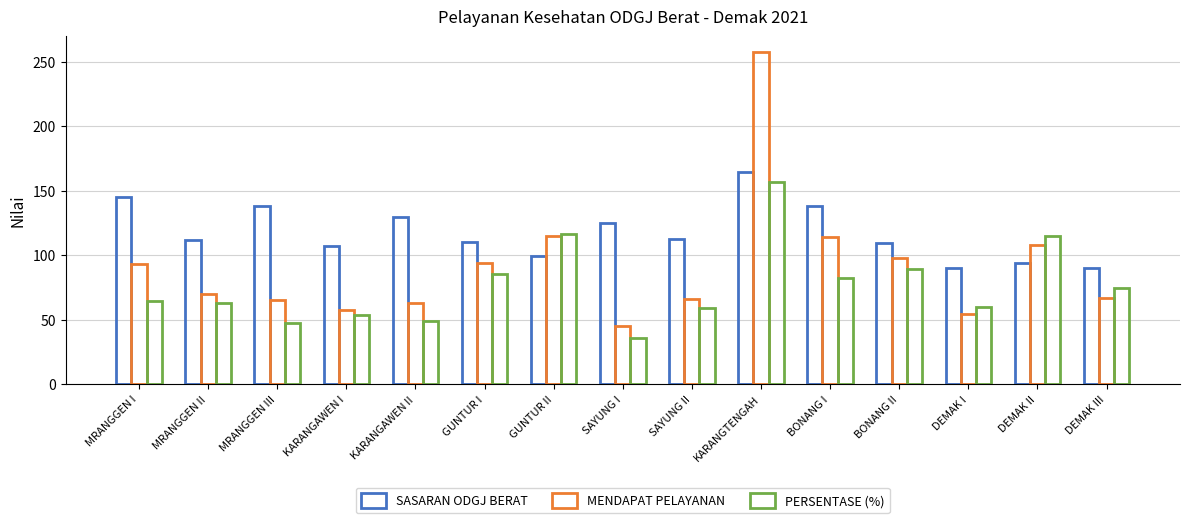

Reading left to right, list all the values displayed in this chart.

SASARAN ODGJ BERAT: 144.8	111.3	138.4	106.6	129.6	109.9	98.9	125.2	112.6	164.1	138.1	109.7	90.2	93.8	89.7
MENDAPAT PELAYANAN: 93.0	70.0	65.0	57.0	63.0	94.0	115.0	45.0	66.0	257.0	114.0	98.0	54.0	108.0	67.0
PERSENTASE (%): 64.2	62.9	47.0	53.5	48.6	85.5	116.2	35.9	58.6	156.6	82.6	89.4	59.9	115.1	74.7